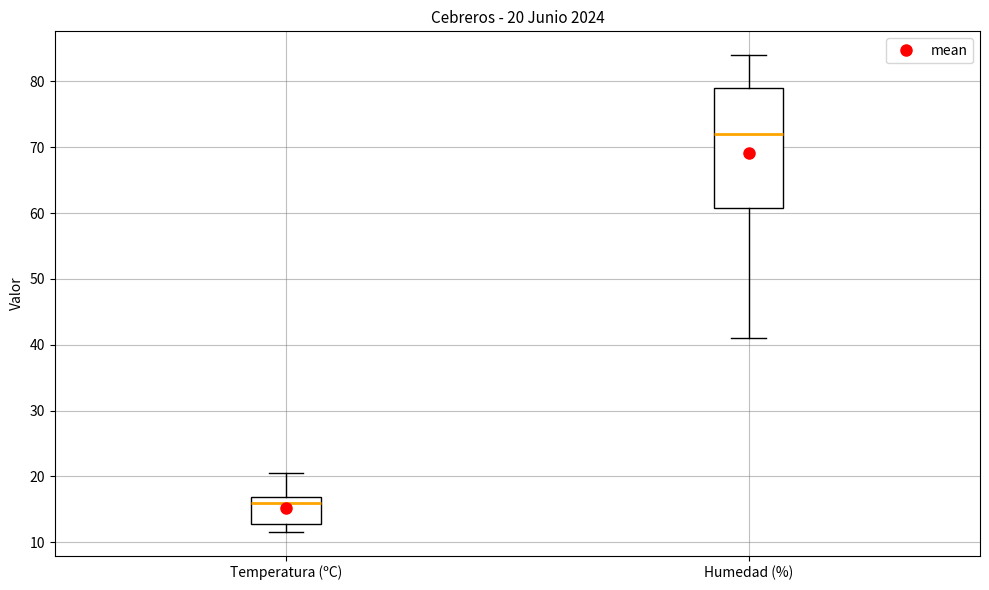

Which box is the tallest, from its lower edge to its upper edge?

Humedad (%)